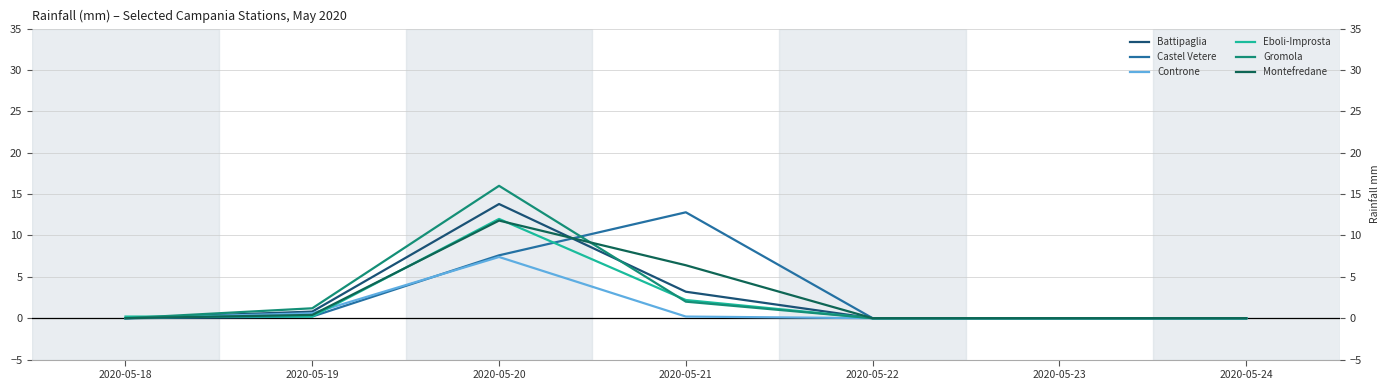

Does the chart have visible grid lines?

Yes